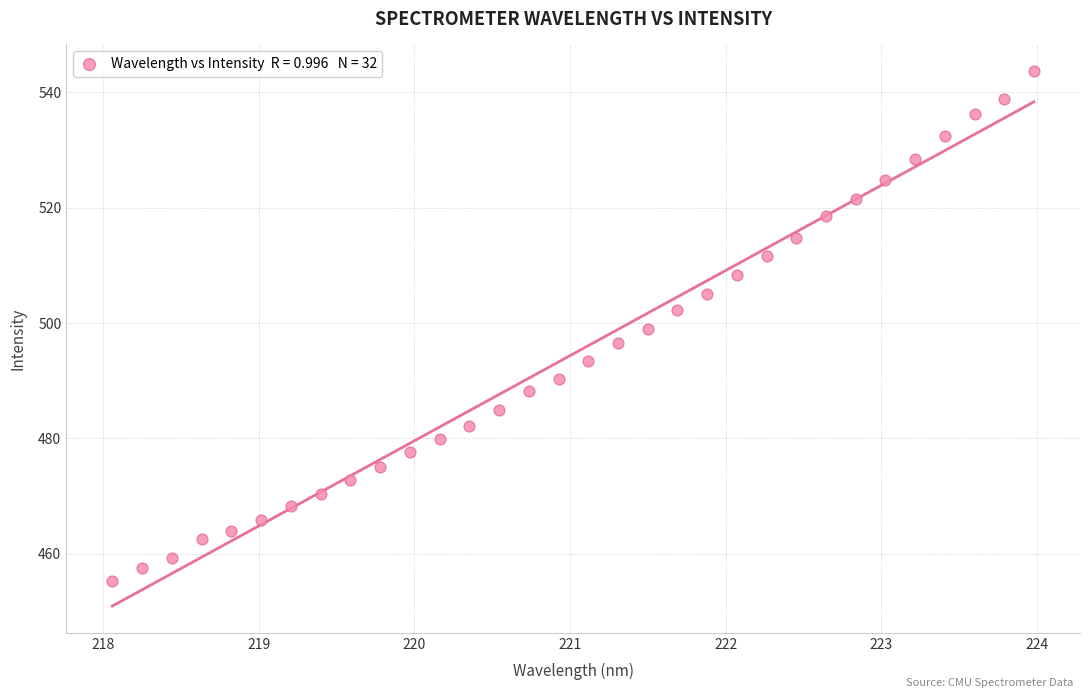

What is the range of Y values (max minus min)?

88.5